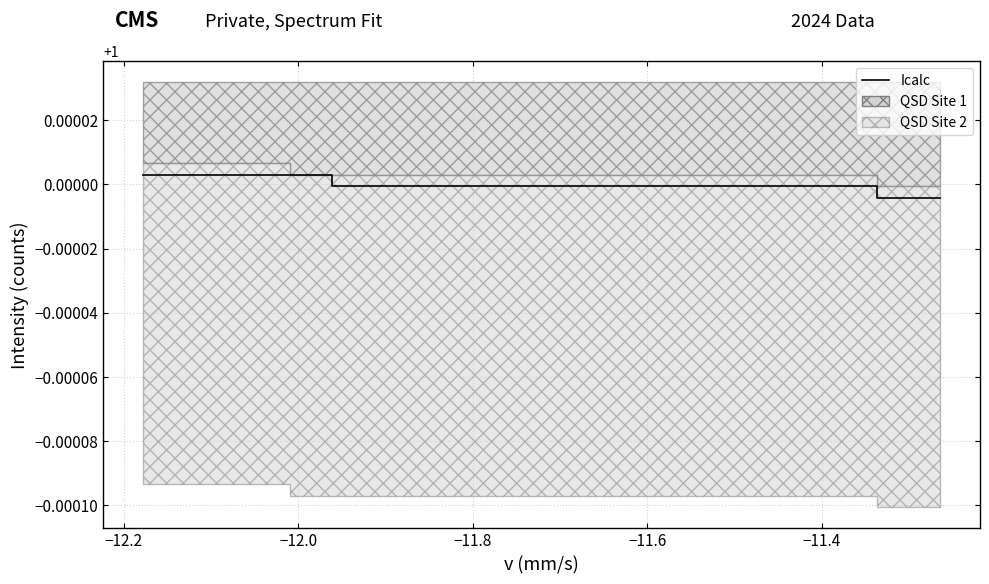

How many lines are shown in the chart?

1